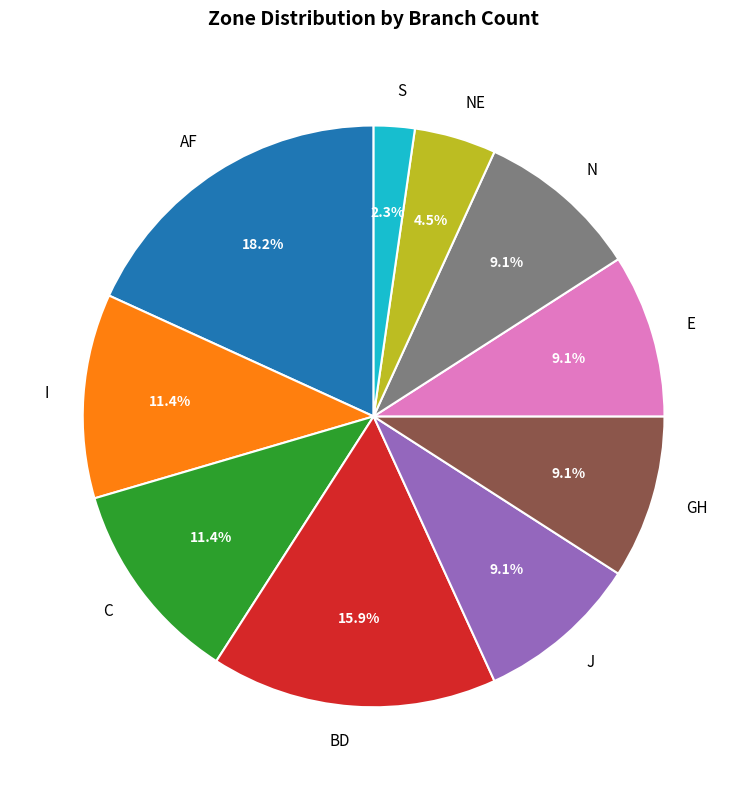

Is it true that AF is 24% of the pie?

False